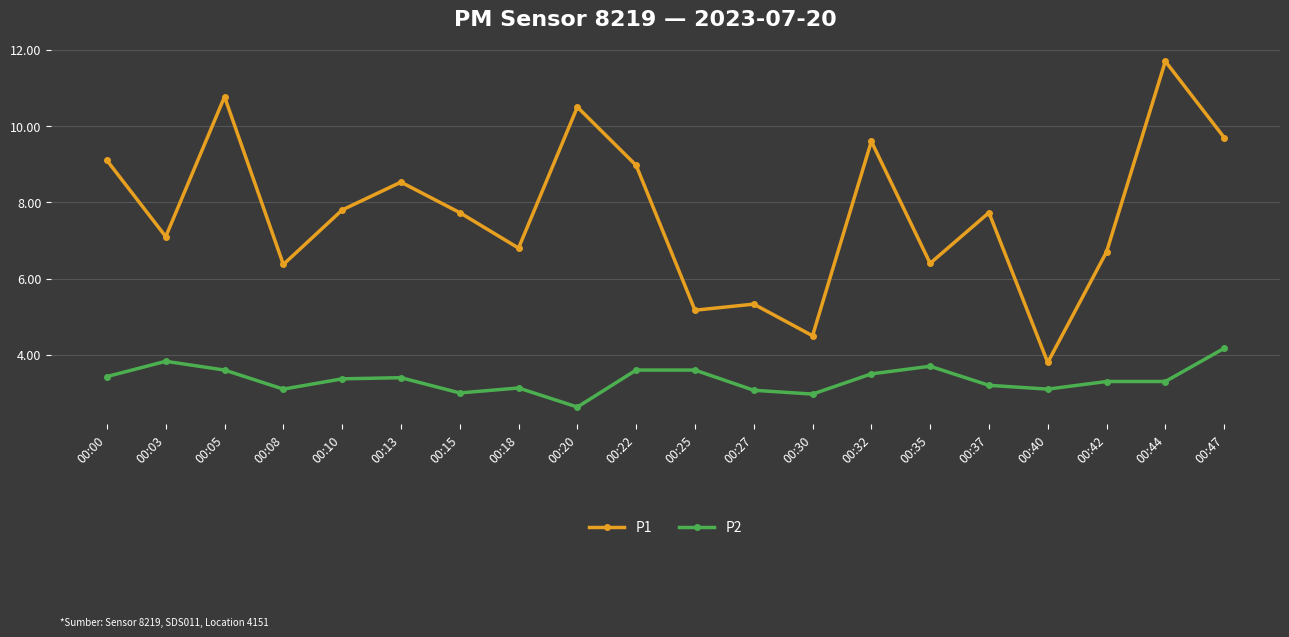

Which category has the lowest value in the P2 series?

00:20